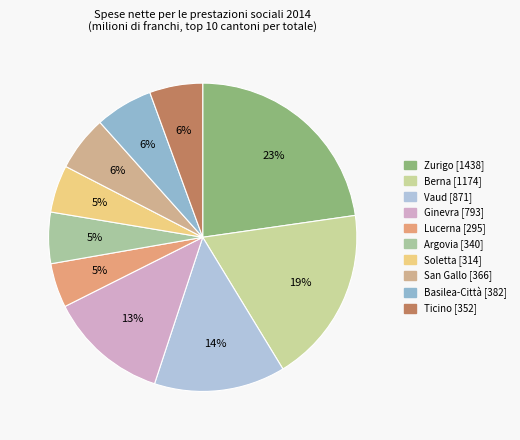

True or false: Argovia accounts for 5% of the total.

True